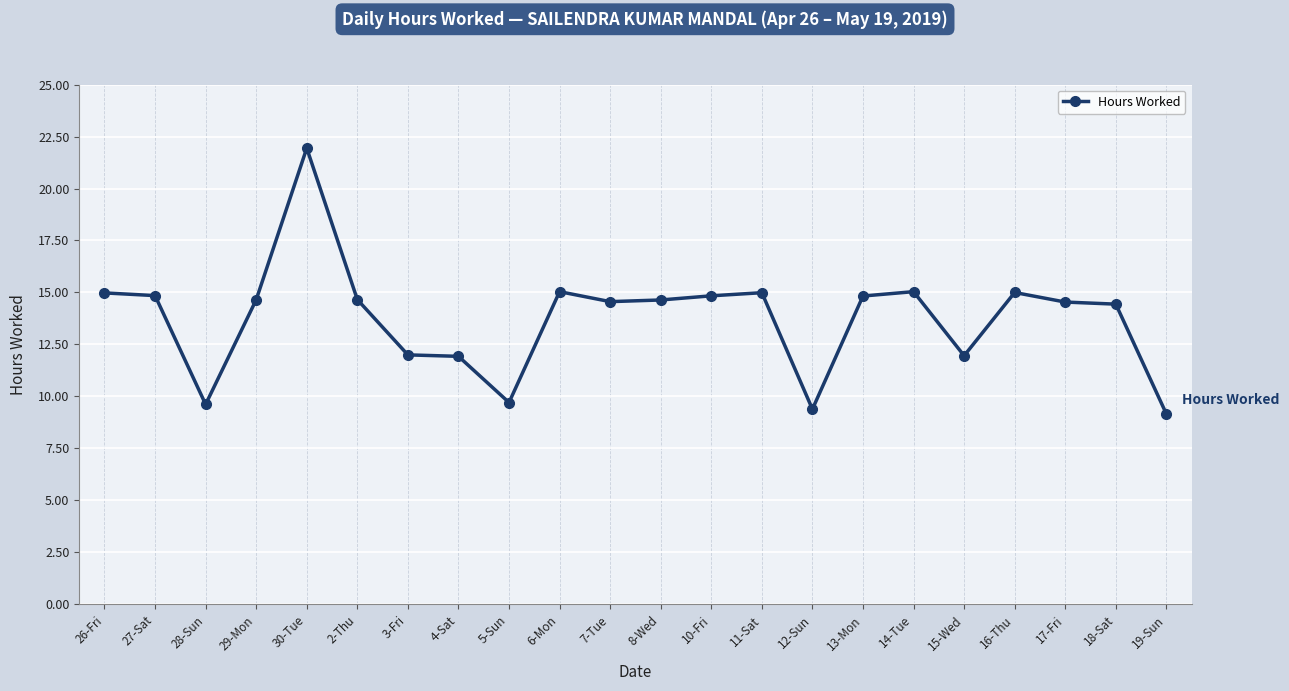

Which category has the lowest value across all series?

19-Sun